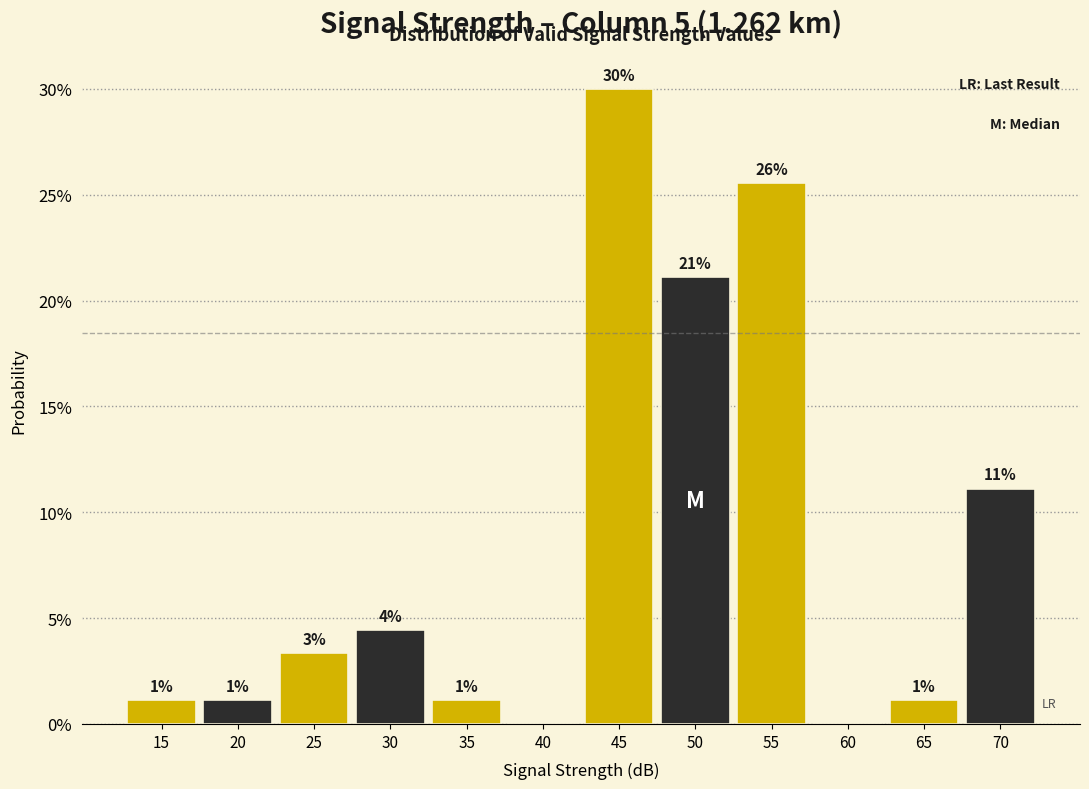

Are the bars horizontal?

No